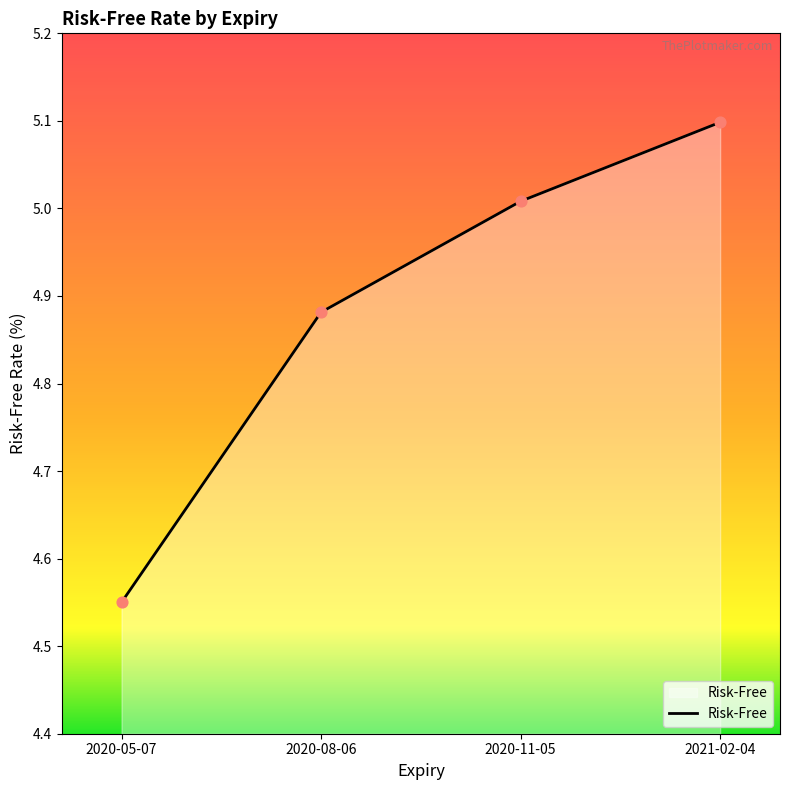

What is the change in value from 2020-05-07 to 2020-08-06?

+0.3